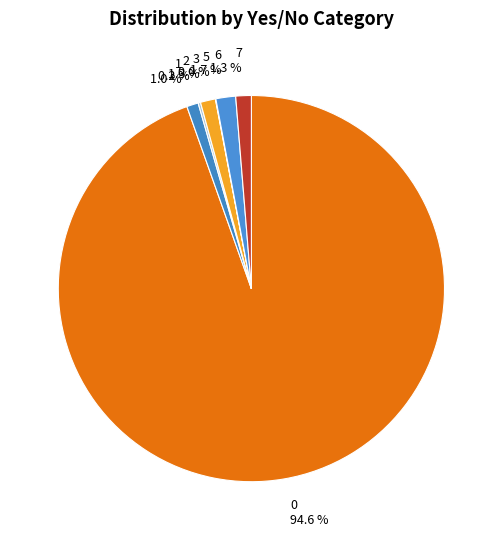

What portion of the pie excludes 7 1.3 %?

98.7%